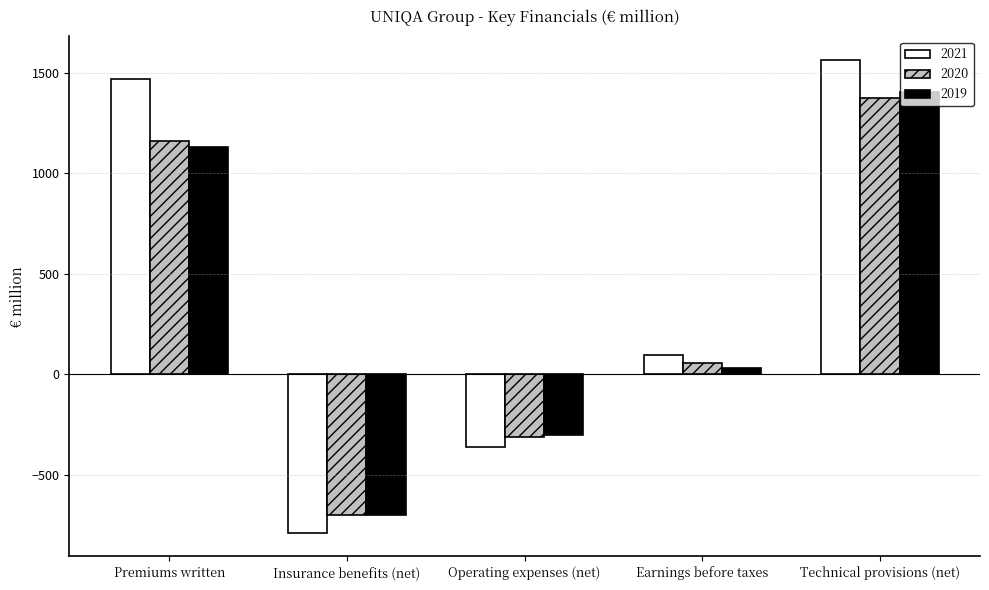

At which label is 2021 closest to 388?

Earnings before taxes